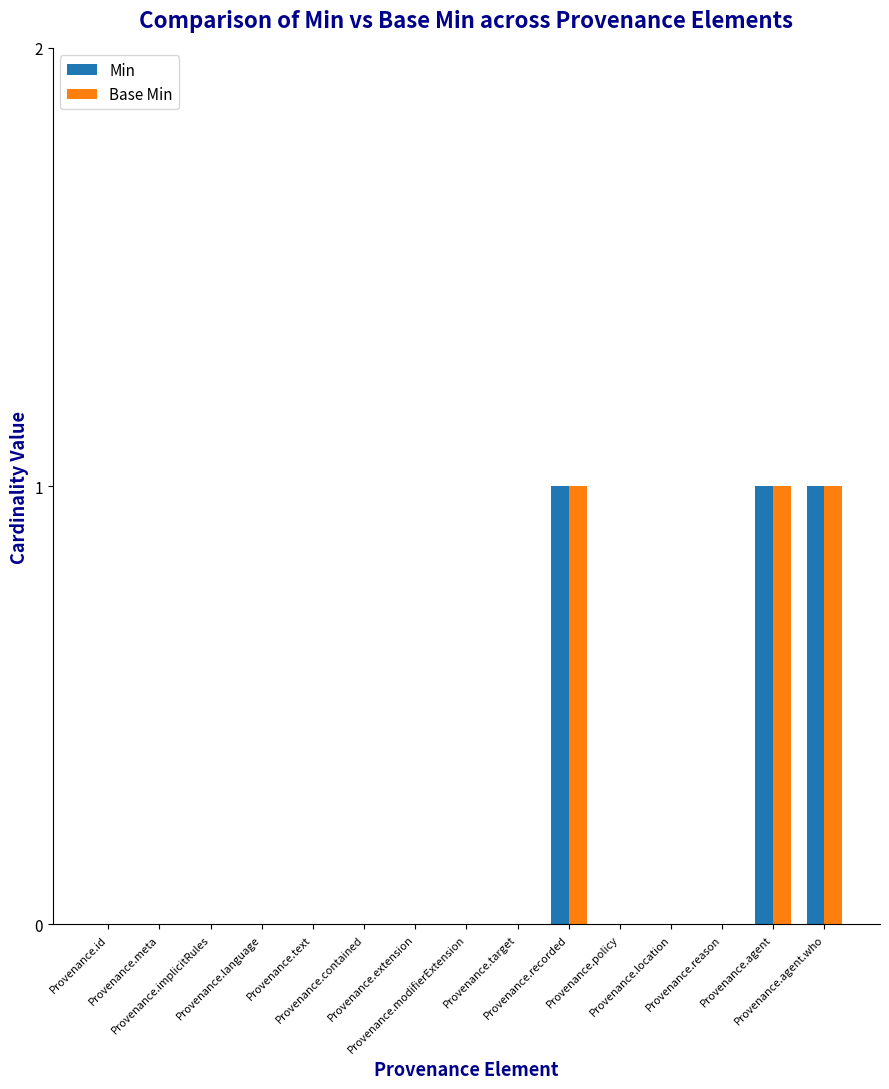

What is the sum of all Min values?

3